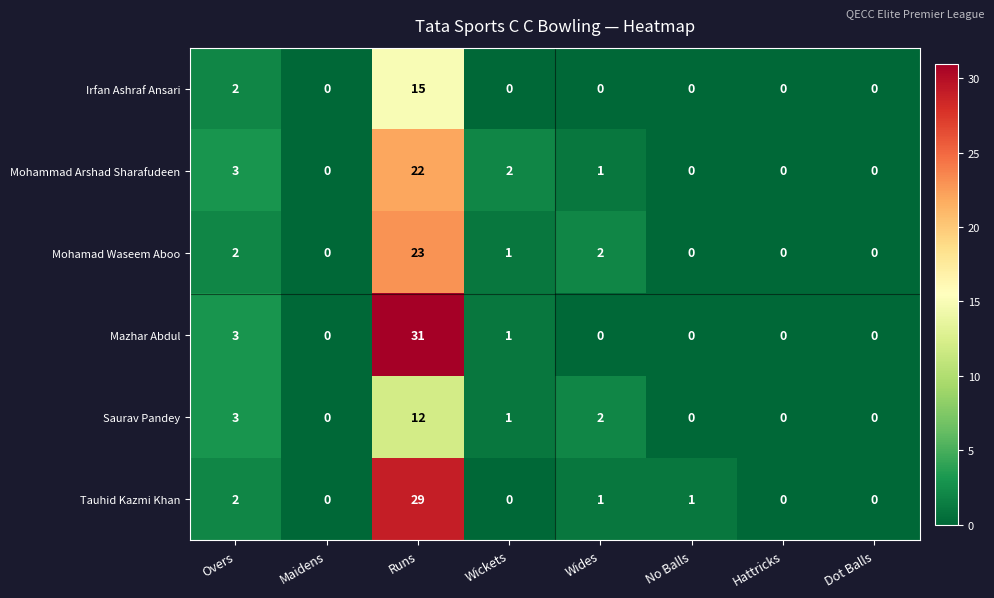

Which category has the highest value across all series?

Runs